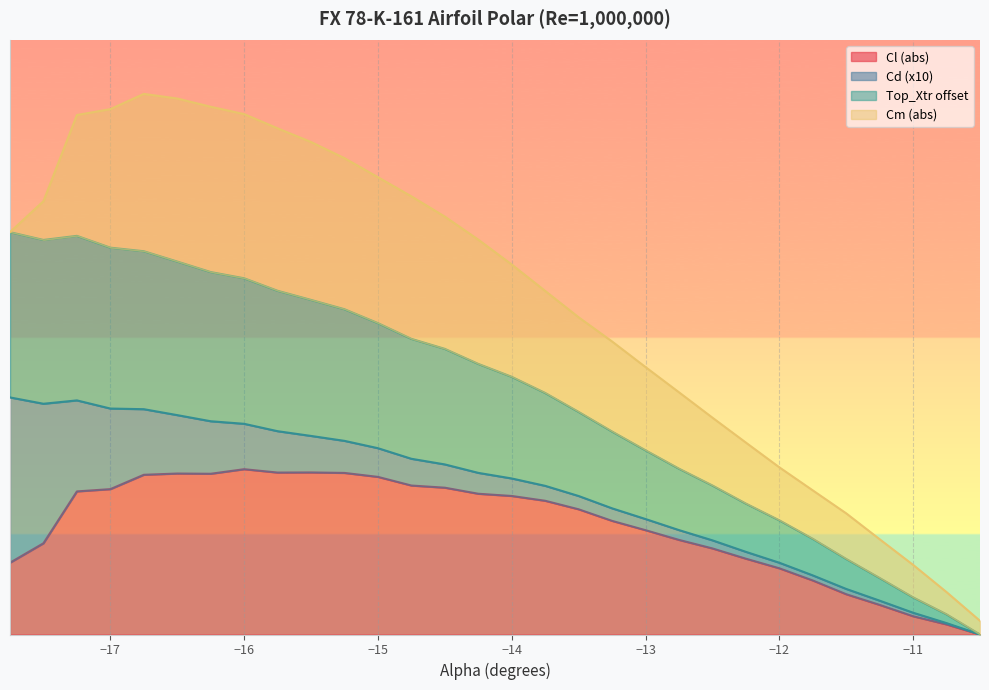

What is the label of the 15th point from the left?

-14.25